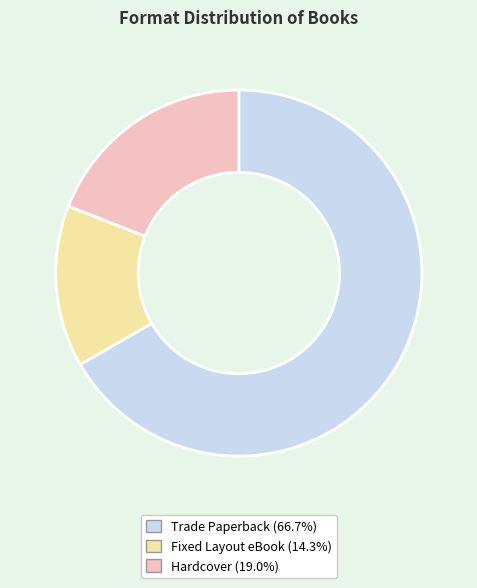

Rank the categories by value from lowest to highest.

Fixed Layout eBook, Hardcover, Trade Paperback